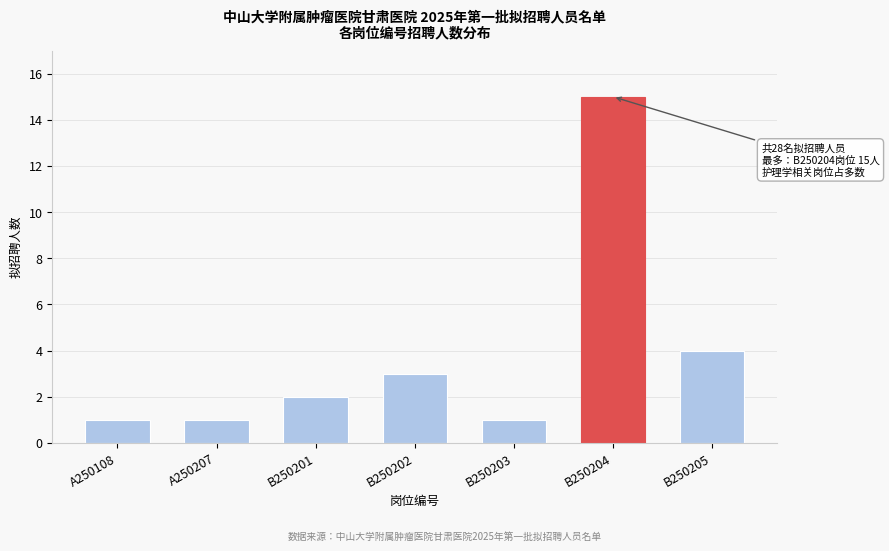

Reading right to left, extract all data points from this chart.

B250205=4	B250204=15	B250203=1	B250202=3	B250201=2	A250207=1	A250108=1